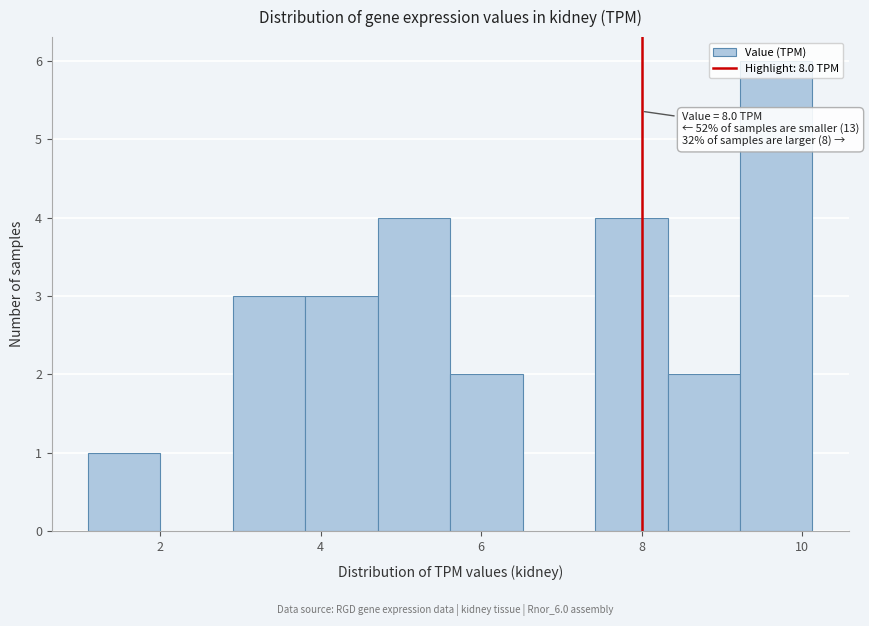

Which range on the x-axis has the tallest bar?

9.2 to 10.2